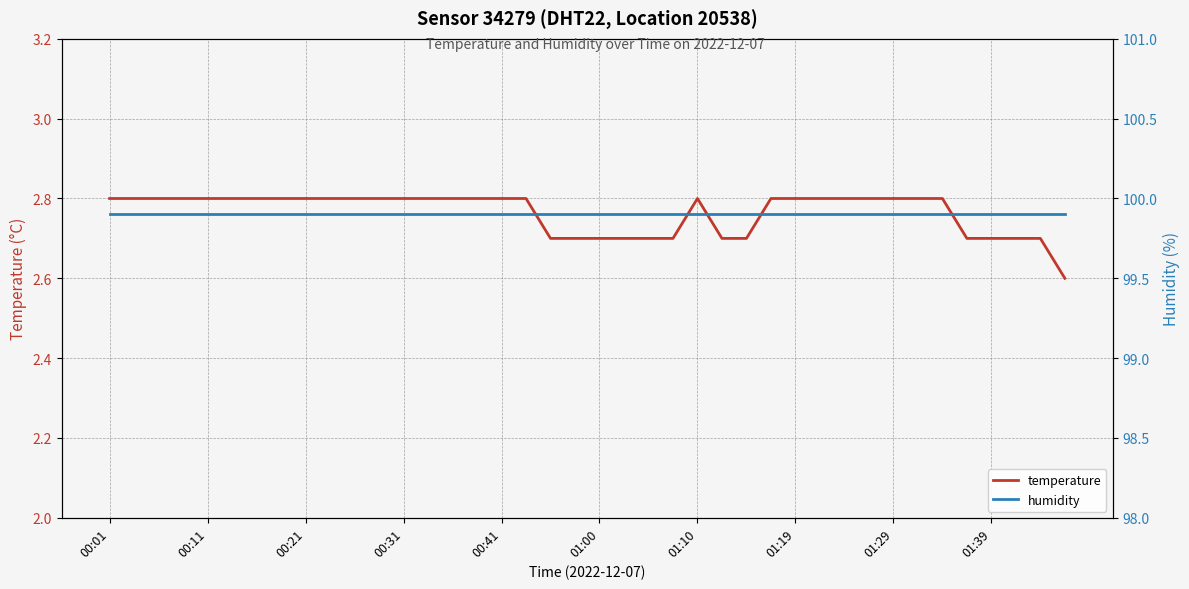

Does the chart have visible grid lines?

Yes